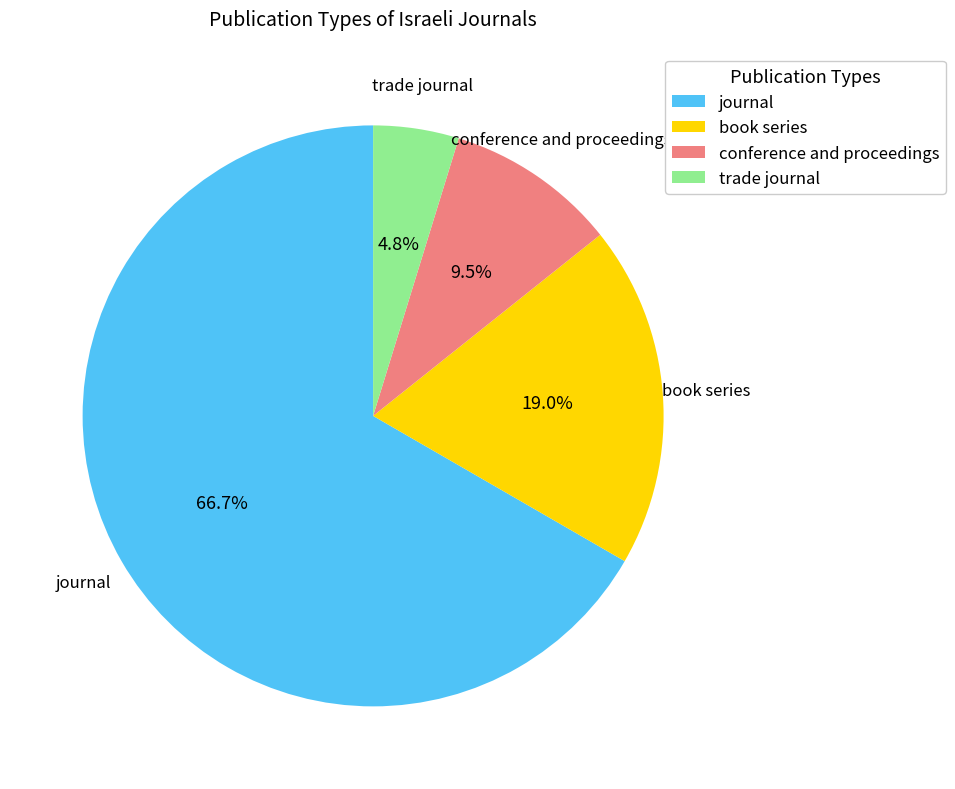

To the nearest percent, what percentage of the pie is journal?

67%